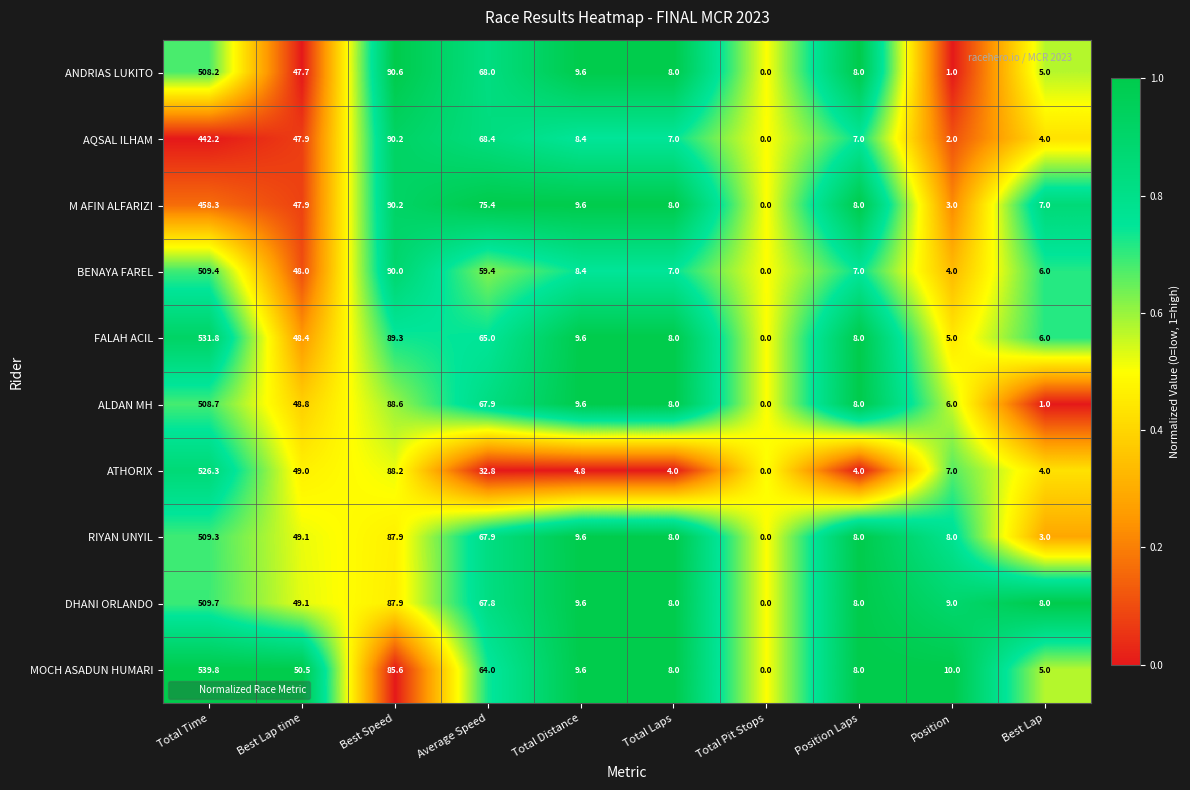

What is the average value of the FALAH ACIL series?

77.1